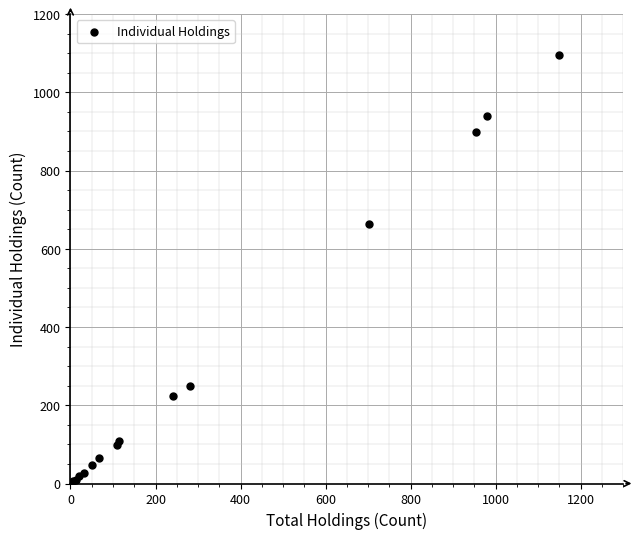

What Y value in the scatter plot is closest to 551?

664